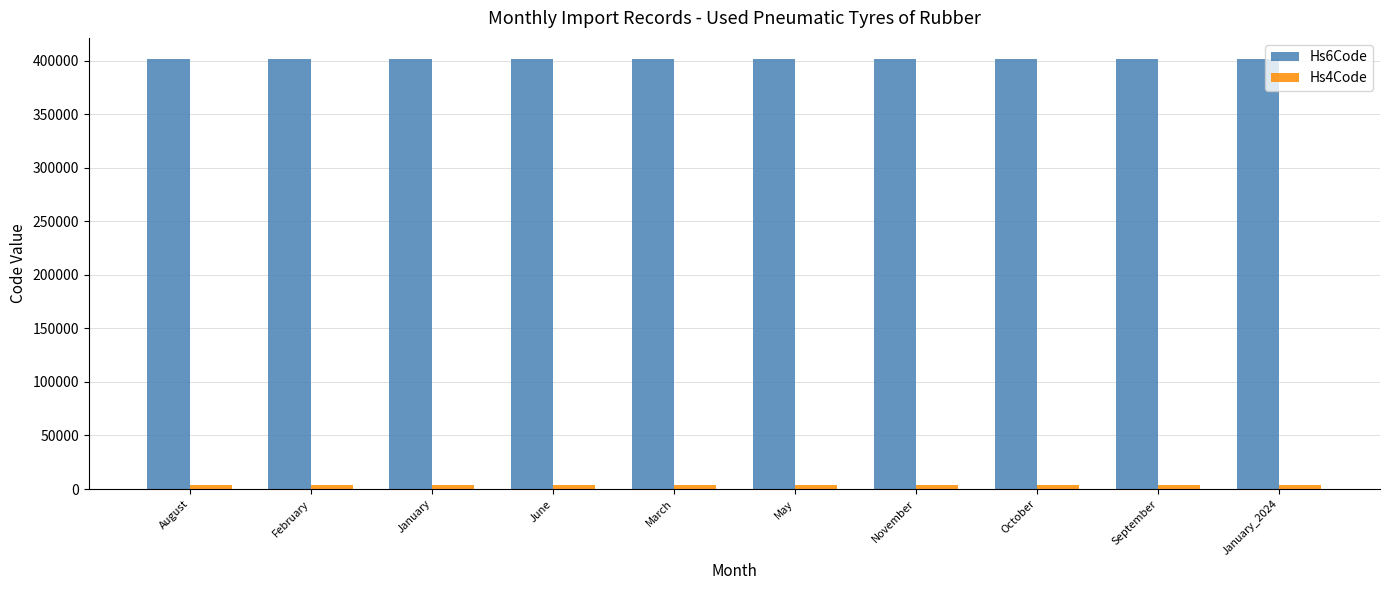

How many bars are there in total?

20